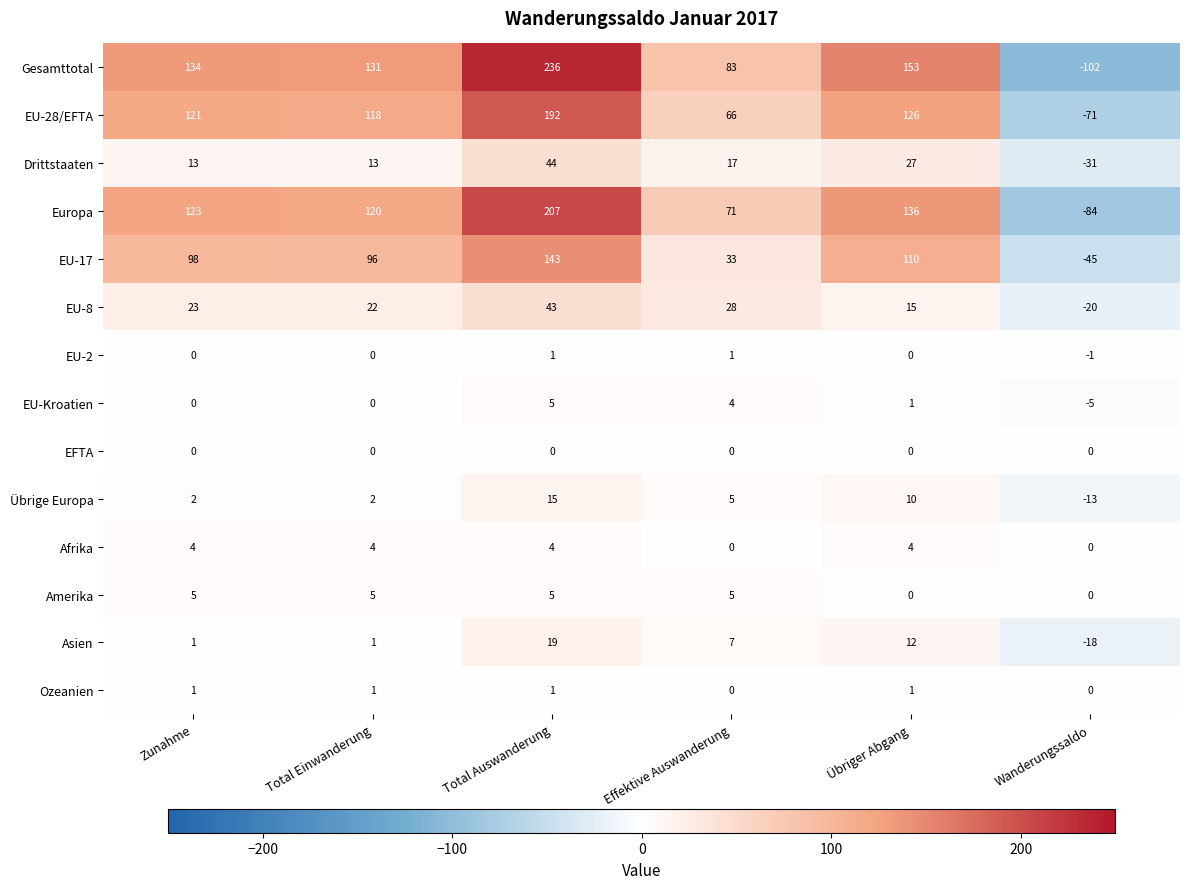

Count the number of categories in the chart.

6